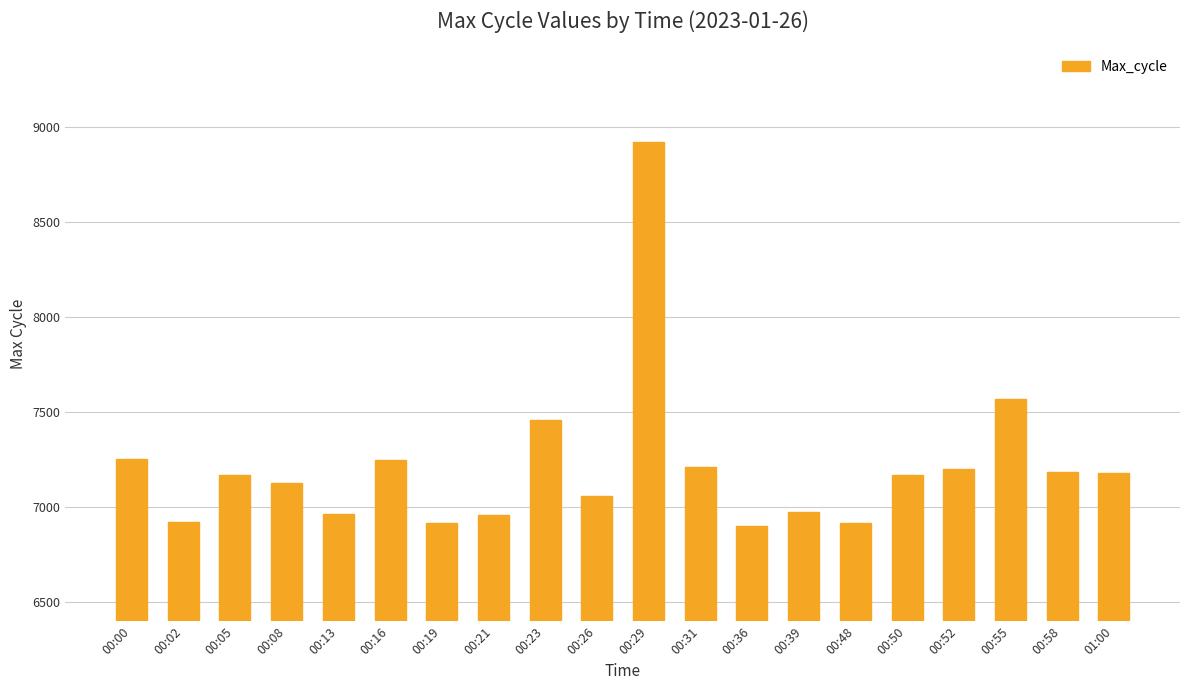

What is the maximum value shown in the chart?

8923